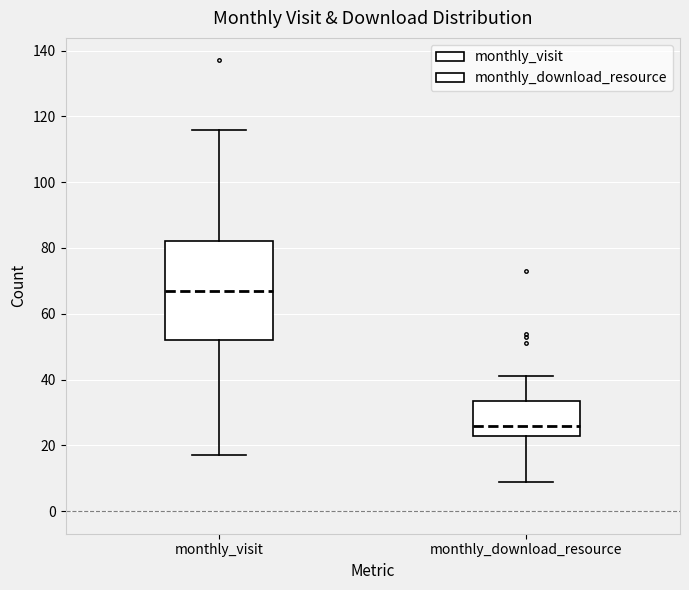

Reading left to right, transcribe this box plot: for each box, give where its median line is, the range the box spans, and where its two whiskers end, as read against the y-axis. The values are not printed on the chart, so give them approximately, as read against the axis.

monthly_visit: median 68, box 52 to 82, whiskers 18 to 116
monthly_download_resource: median 26, box 24 to 34, whiskers 10 to 42